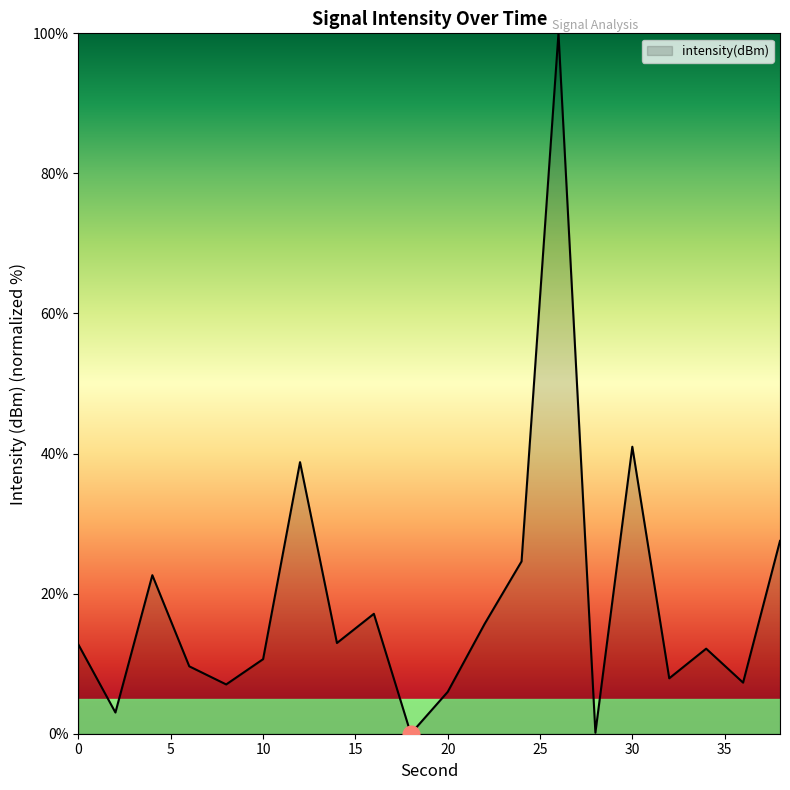

Does the chart display data point markers on the line(s)?

No